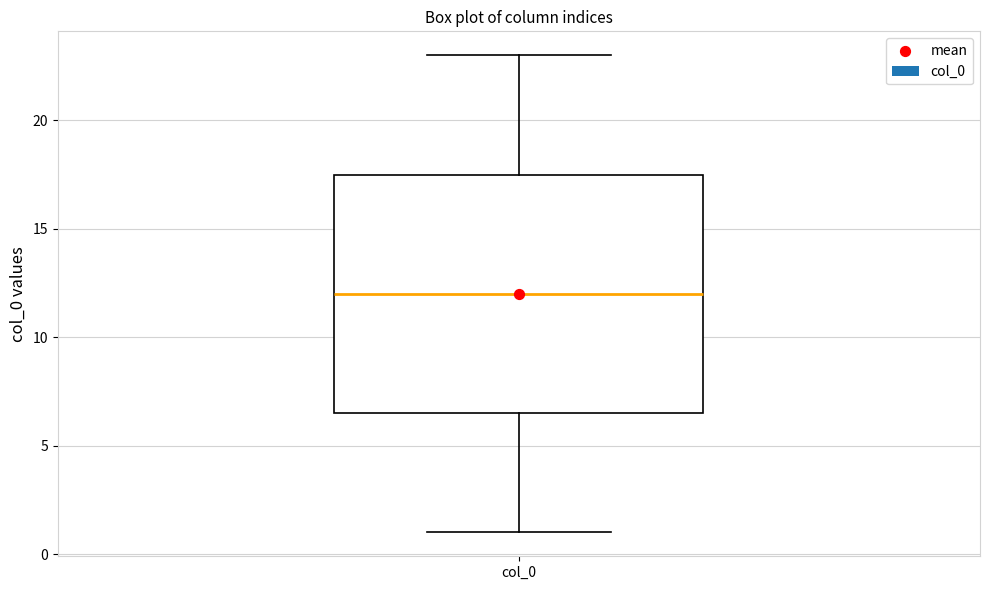

Read this box plot against the y-axis: the position of the median line, the range covered by the box, and the ends of both whiskers. The values are not printed on the chart, so give them approximately, as read against the axis.

median 12.0, box 6.5 to 17.5, whiskers 1.0 to 23.0